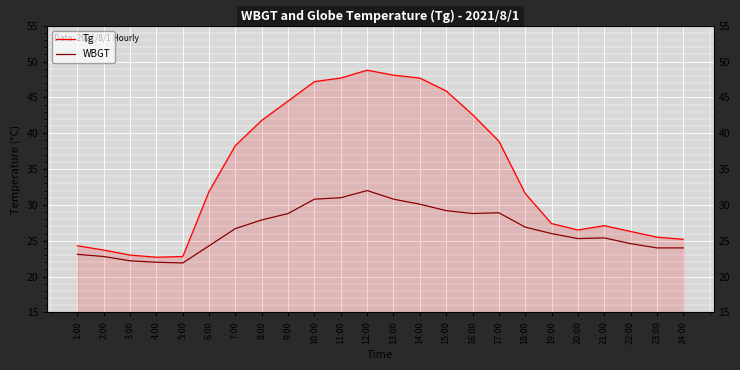

The Tg series shows 22.8 at 5:00. True or false?

True